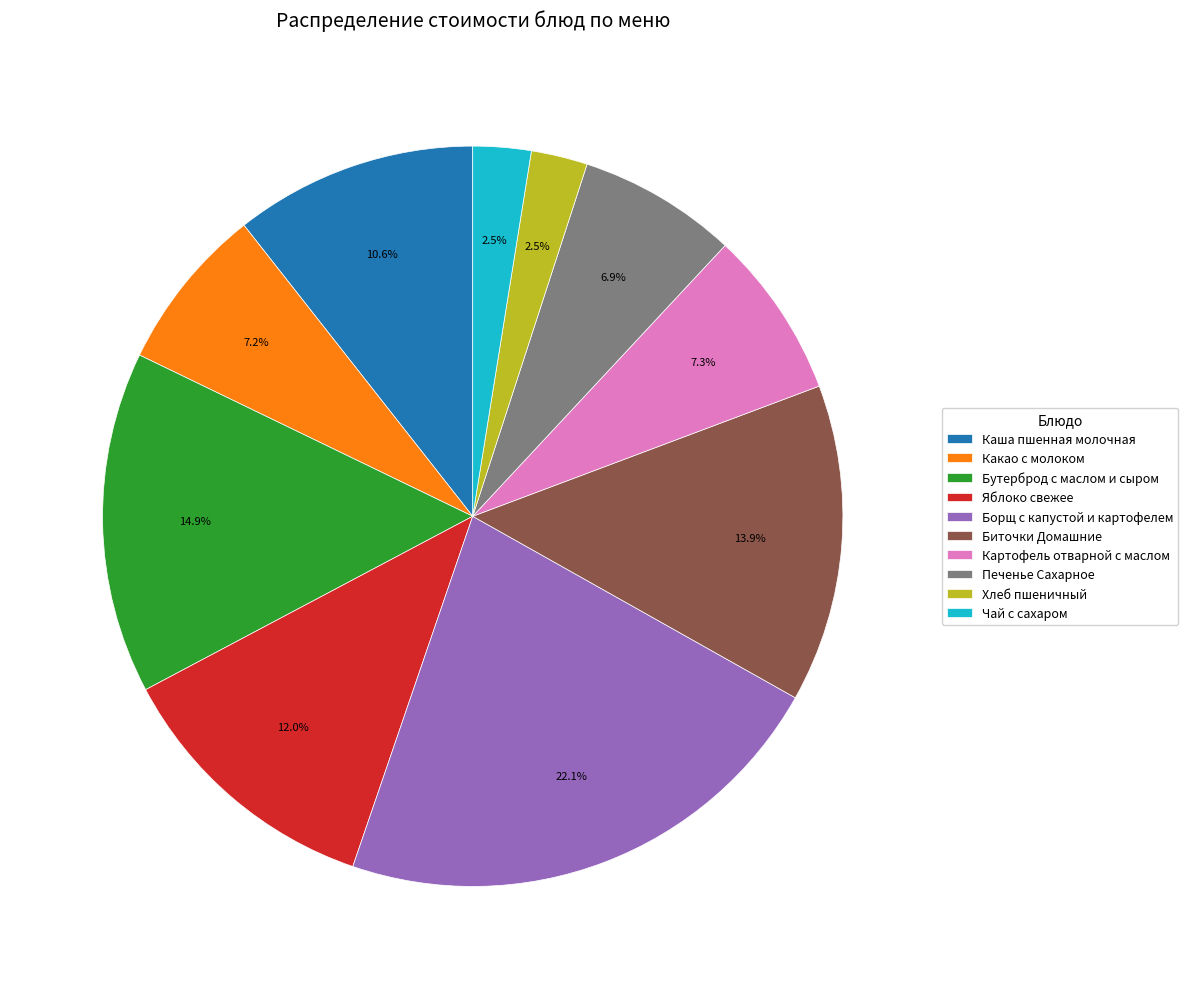

Combined, do Картофель отварной с маслом and Хлеб пшеничный account for over 50%?

No